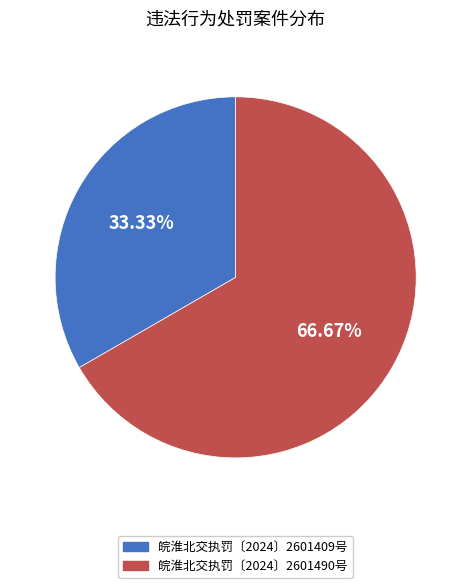

Combined, do 皖淮北交执罚〔2024〕2601409号 and 皖淮北交执罚〔2024〕2601490号 account for over 50%?

Yes